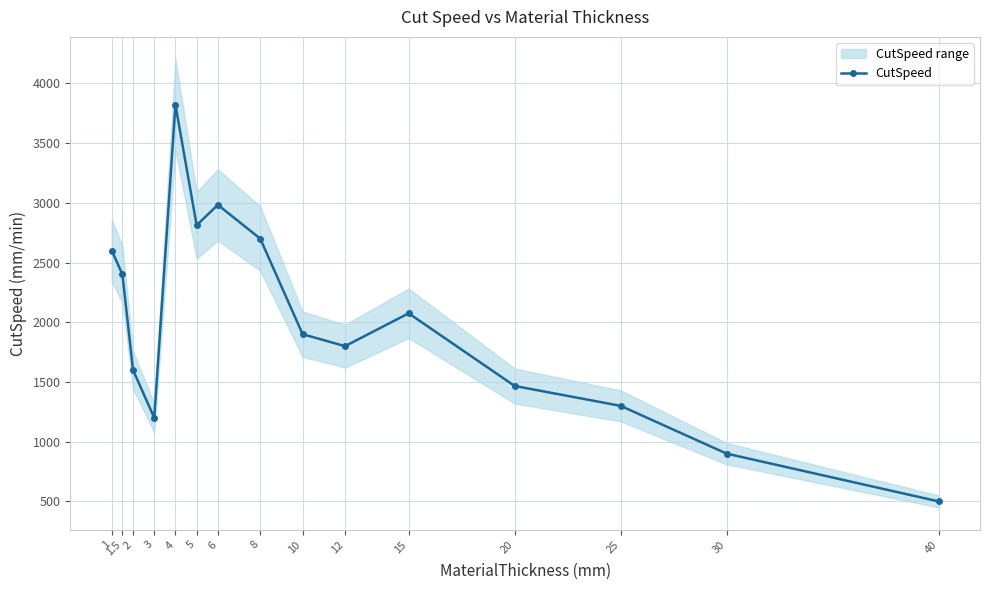

Which has a higher value, 1 or 2?

1